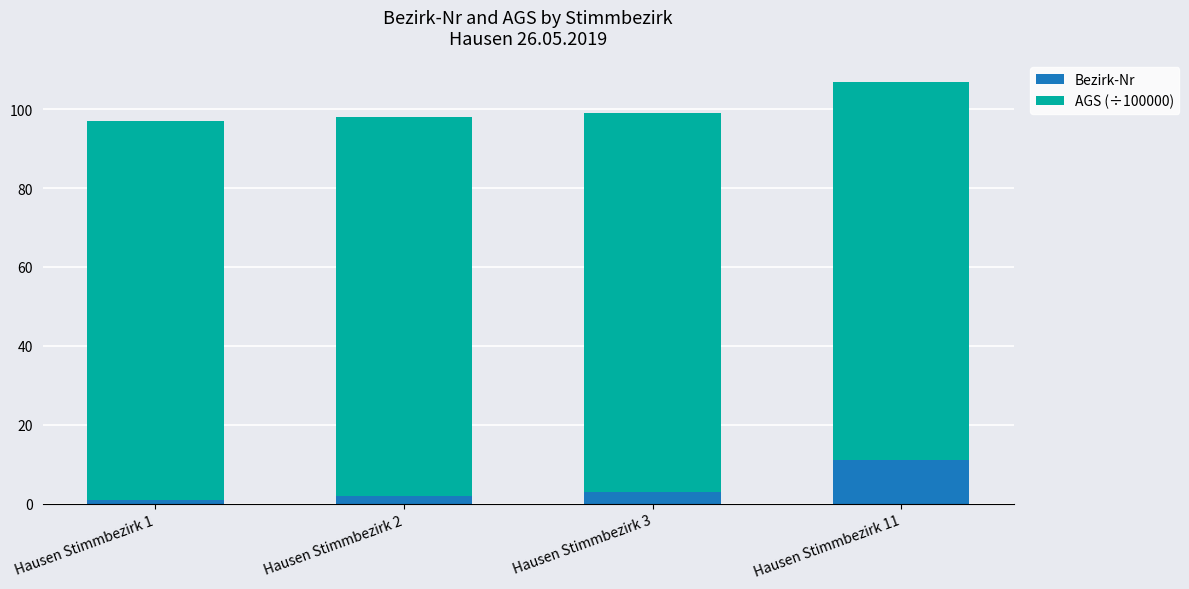

Count the number of data series in this chart.

2